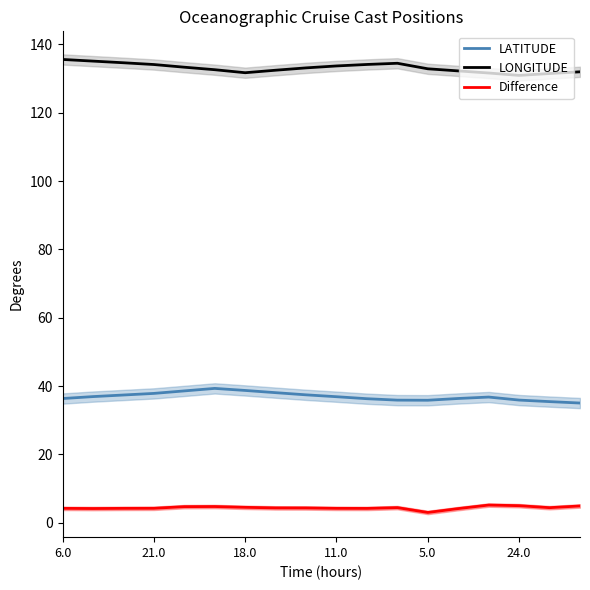

What is the minimum value for LONGITUDE?

130.9